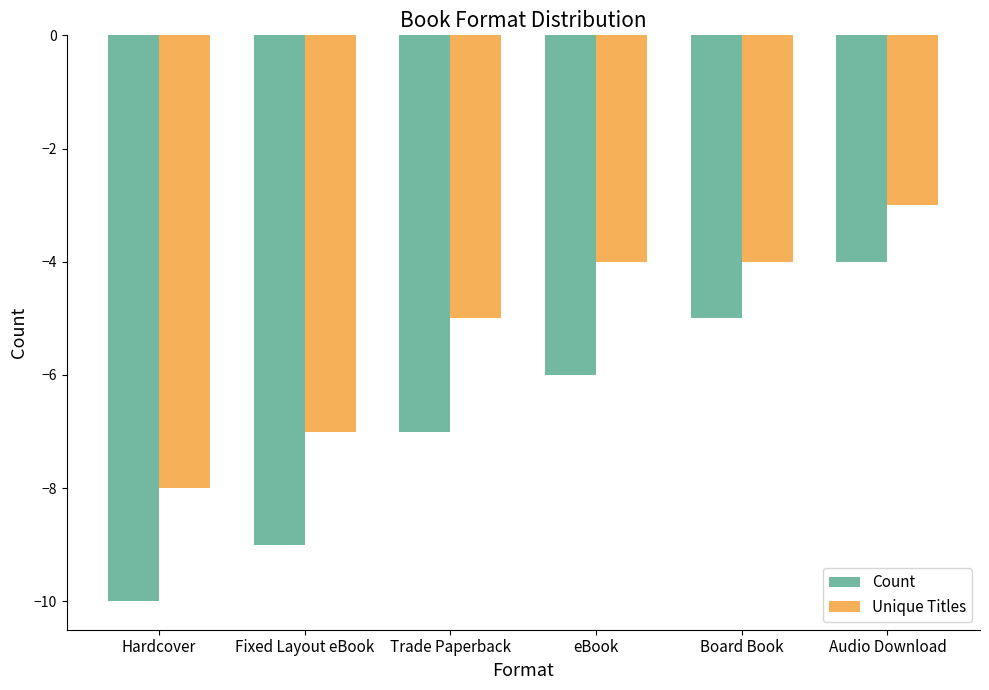

What is the highest value of the Count series?

-4